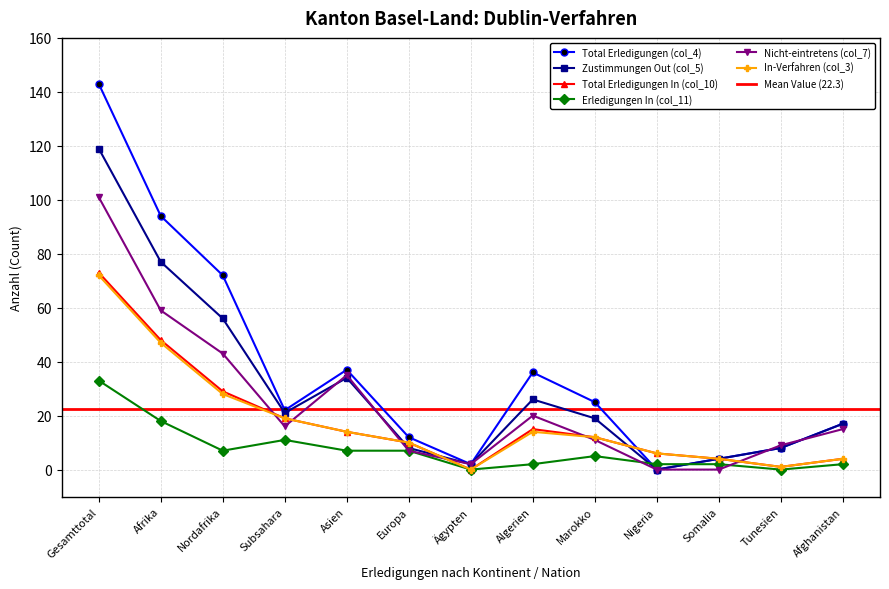

Is the value of Total Erledigungen In (col_10) at Nigeria greater than the value of Nicht-eintretens (col_7) at Algerien?

No